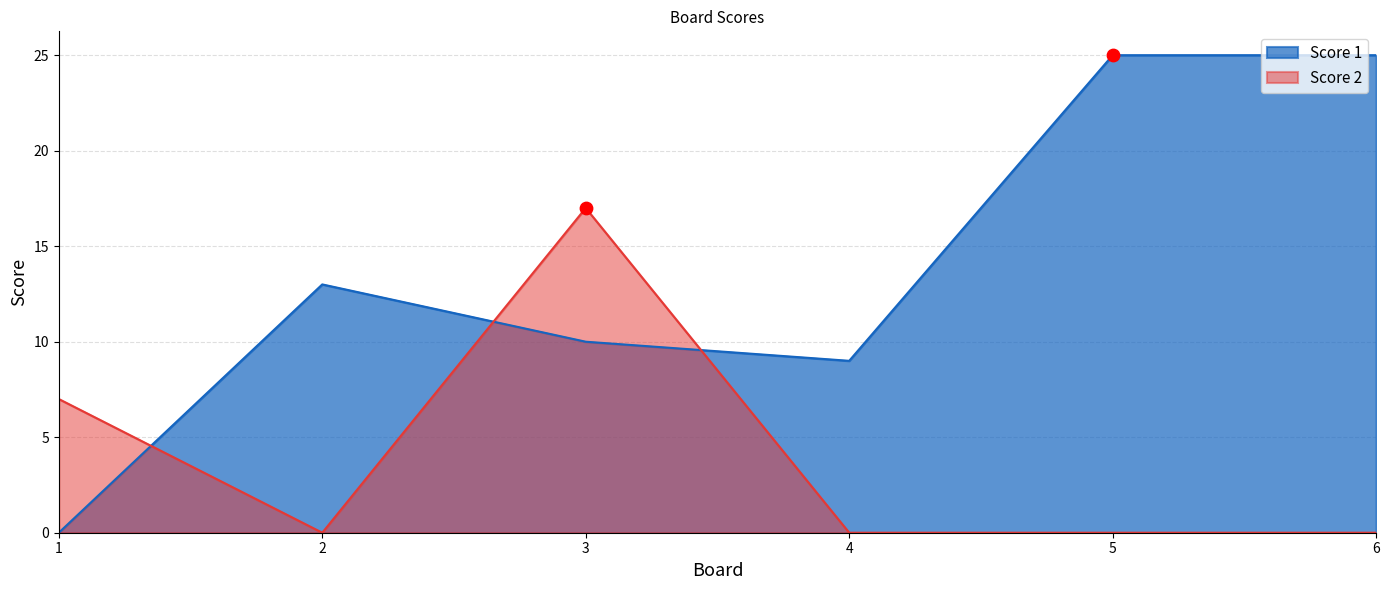

Which series contains the lowest Y value?

Score 1